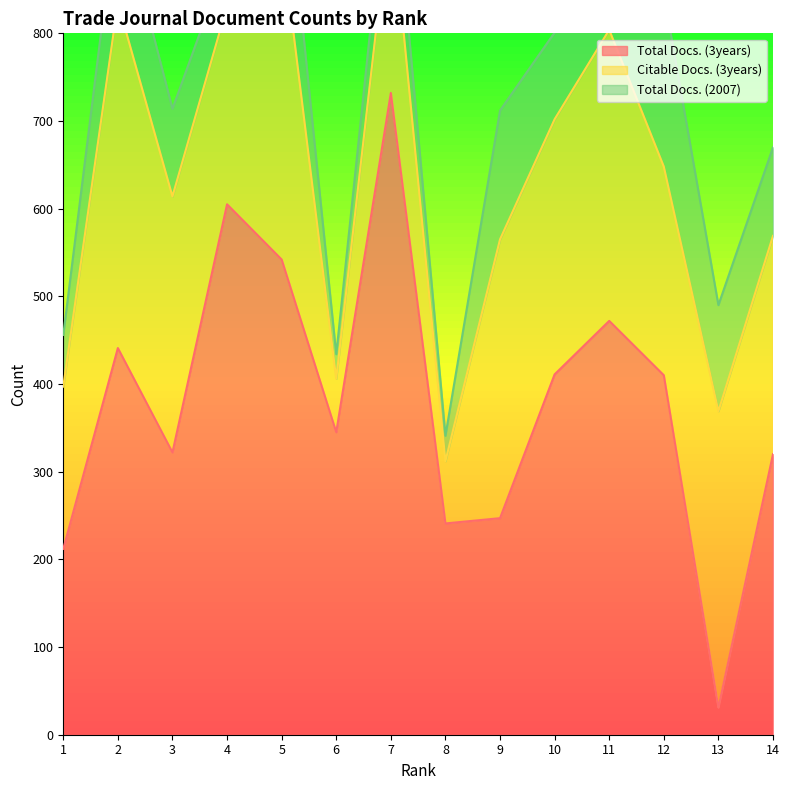

What is the lowest value of the Total Docs. (3years) series?

31